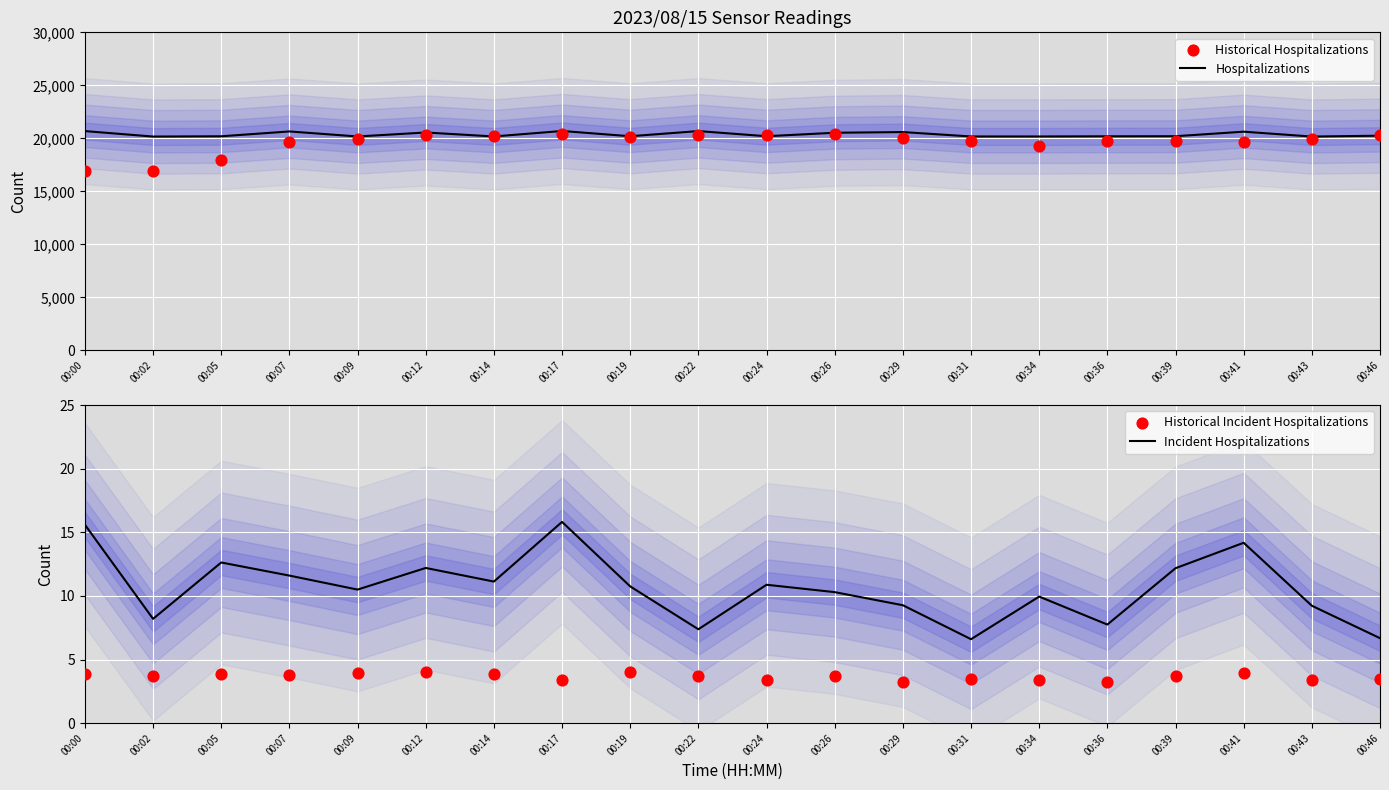

Which series reaches the minimum Y coordinate?

Historical Incident Hospitalizations